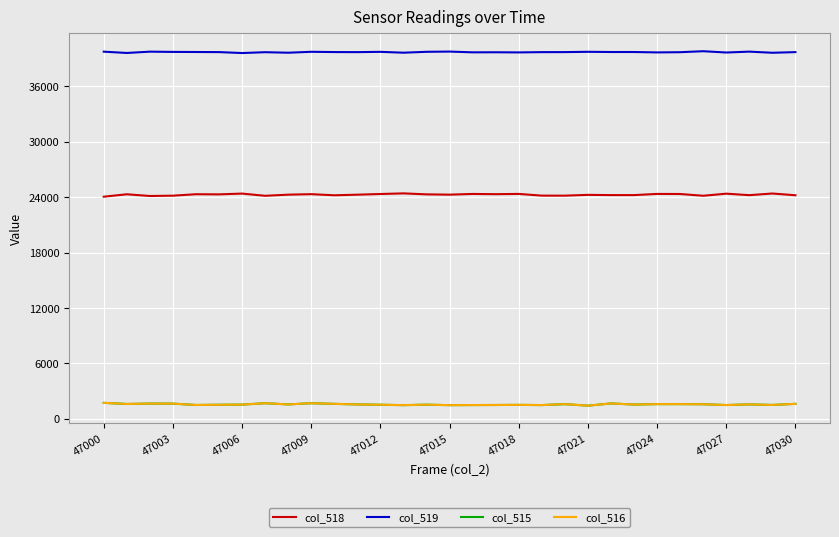

How many lines are shown in the chart?

4